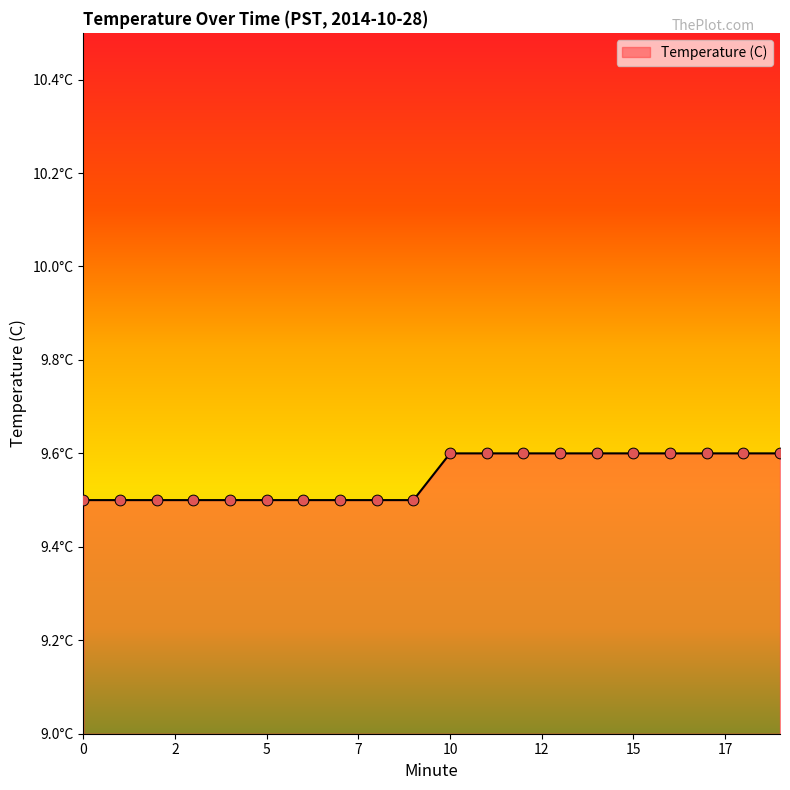

Is this an area chart (filled region under the line)?

Yes